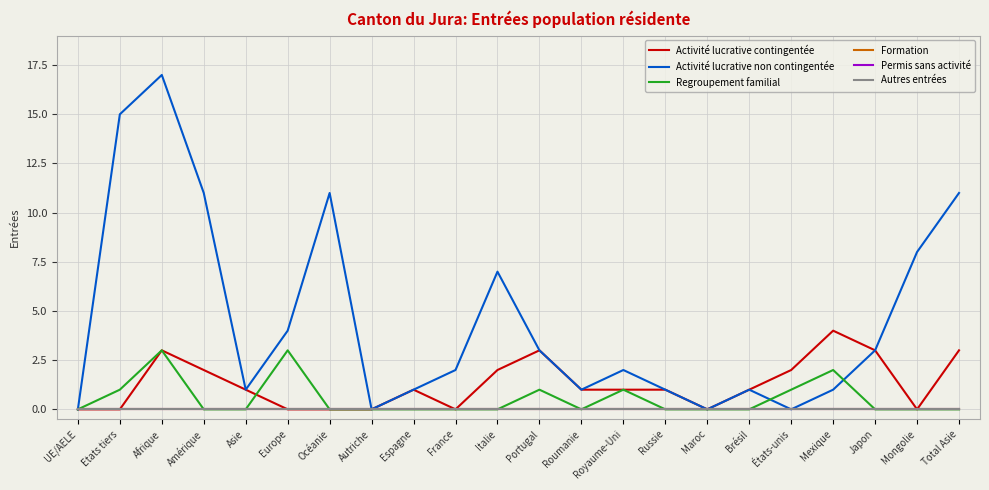

How many interior local valleys does the Activité lucrative non contingentée series have?

5